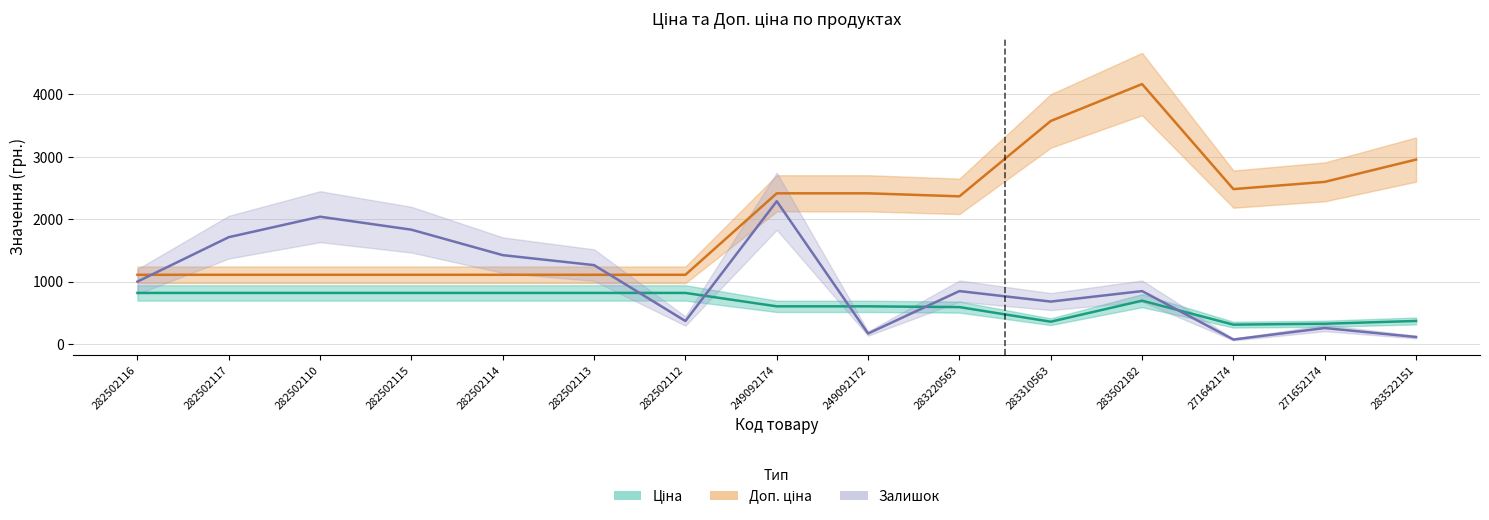

Reading left to right, what are all the values shown in this chart?

Ціна: 282502116=818.5	282502117=818.5	282502110=818.5	282502115=818.5	282502114=818.5	282502113=818.5	282502112=818.5	249092174=603.7	249092172=603.7	283220563=591.6	283310563=357.4	283502182=694.3	271642174=310.3	271652174=324.8	283522151=369.5
Доп. ціна: 282502116=1109.2	282502117=1109.2	282502110=1109.2	282502115=1109.2	282502114=1109.2	282502113=1109.2	282502112=1109.2	249092174=2414.8	249092172=2414.8	283220563=2366.5	283310563=3573.9	283502182=4165.6	271642174=2482.4	271652174=2598.3	283522151=2955.8
Залишок (×8): 282502116=1000.0	282502117=1712.0	282502110=2040.0	282502115=1832.0	282502114=1424.0	282502113=1264.0	282502112=368.0	249092174=2288.0	249092172=168.0	283220563=848.0	283310563=680.0	283502182=848.0	271642174=72.0	271652174=256.0	283522151=112.0